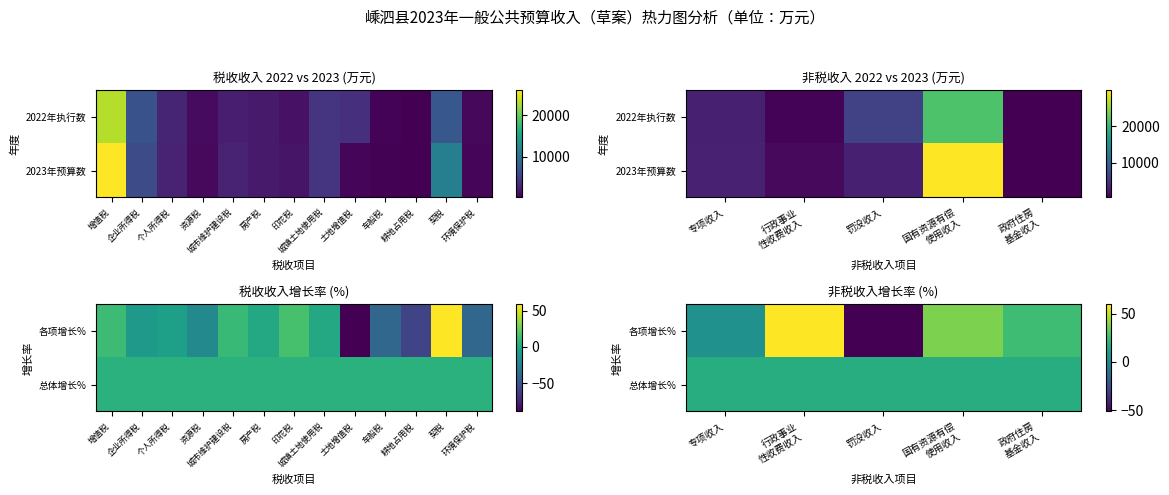

Between 国有资源有偿 使用收入 and 政府住房 基金收入, which series saw the biggest shift?

各项增长%